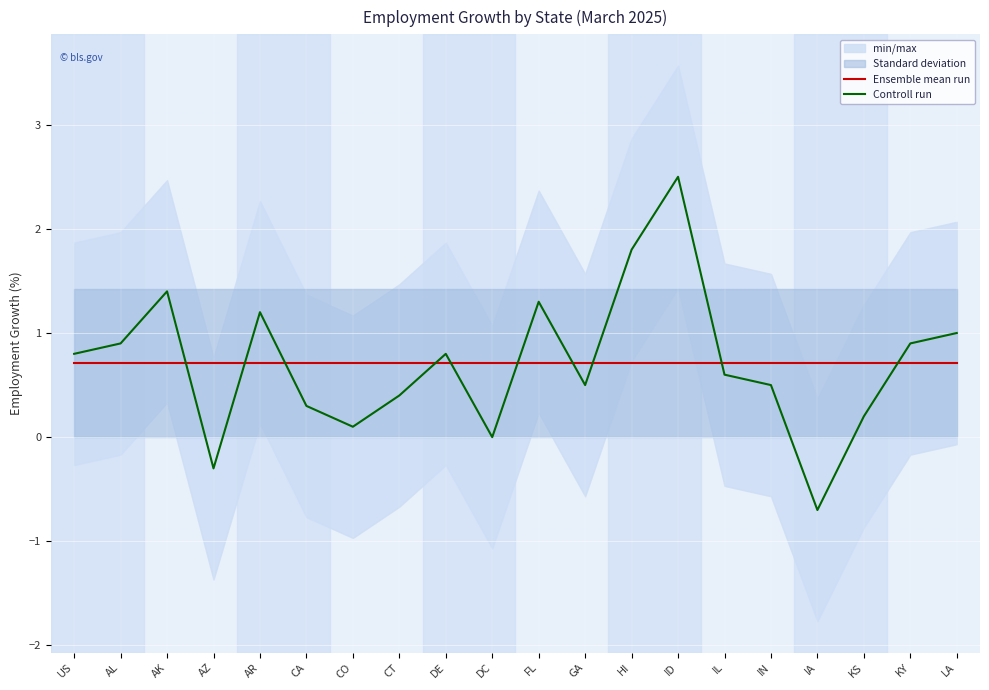

Which series has the largest total across all categories?

Ensemble mean run